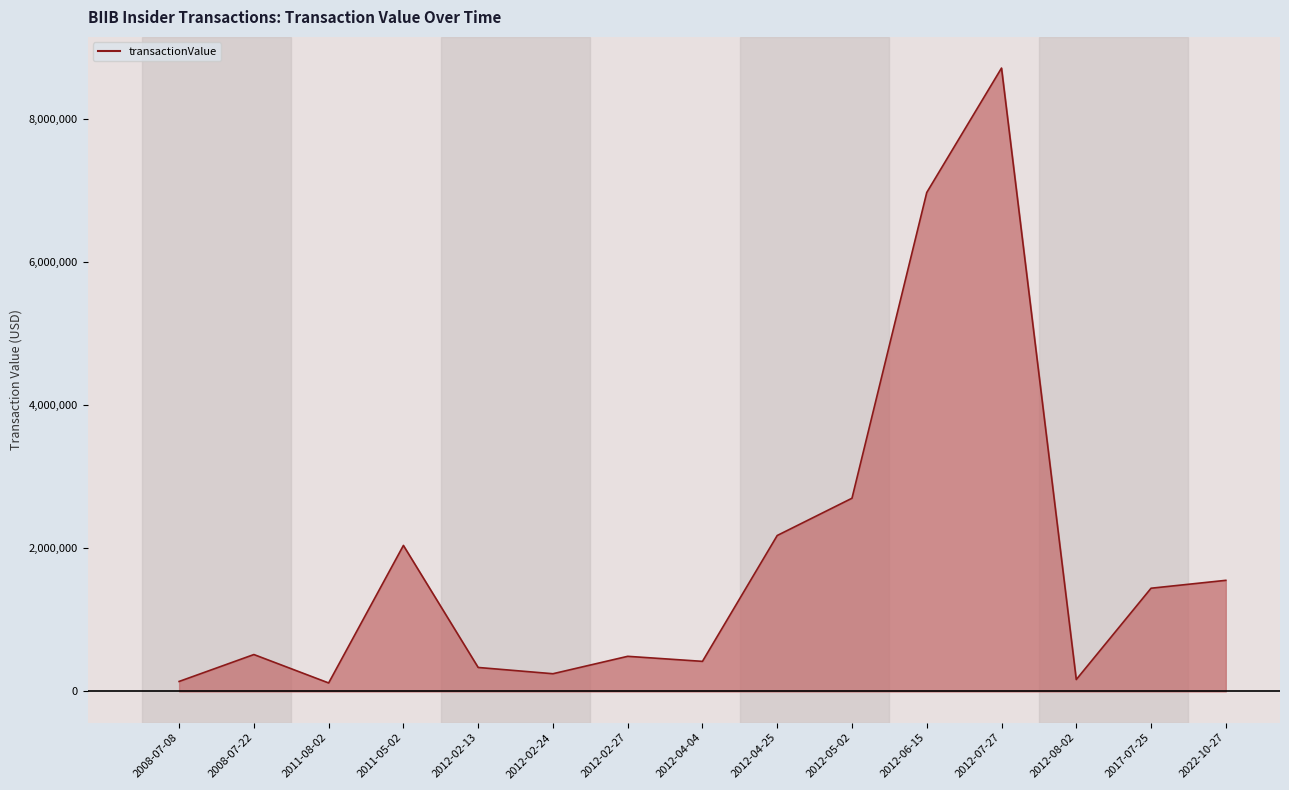

How many categories are shown in the chart?

15